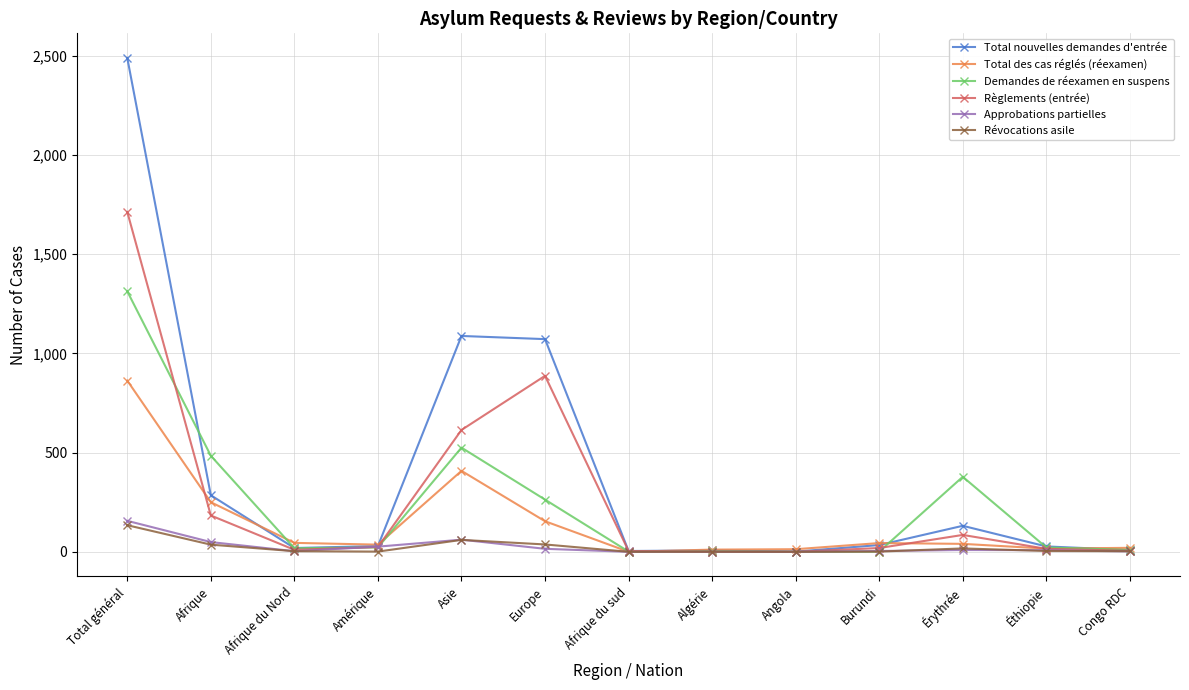

Is it true that Règlements (entrée) equals 700 at Angola?

False